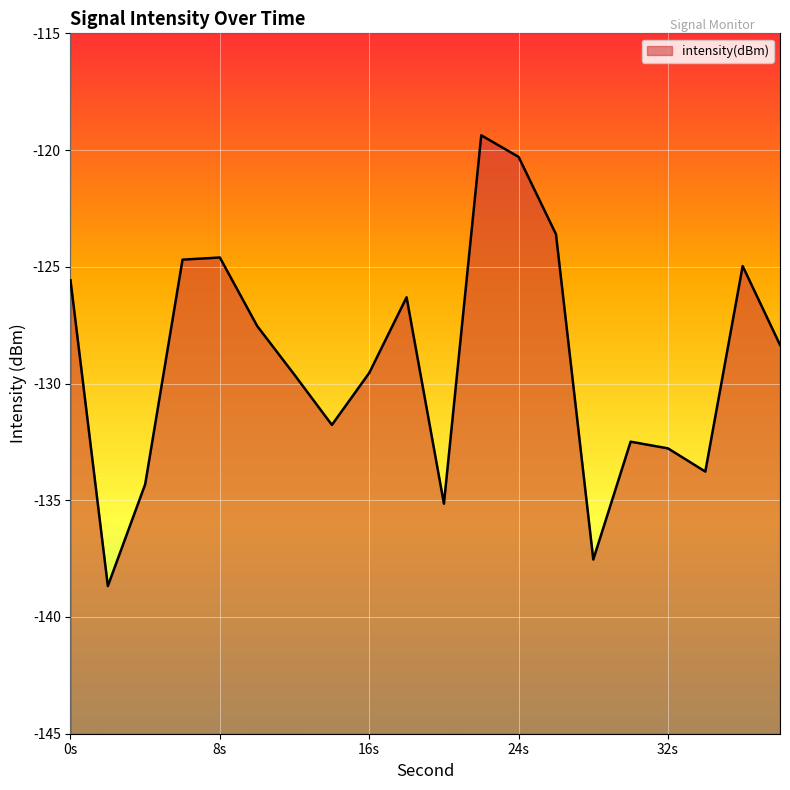

The chart shows a value of -128.3 at 38. True or false?

True